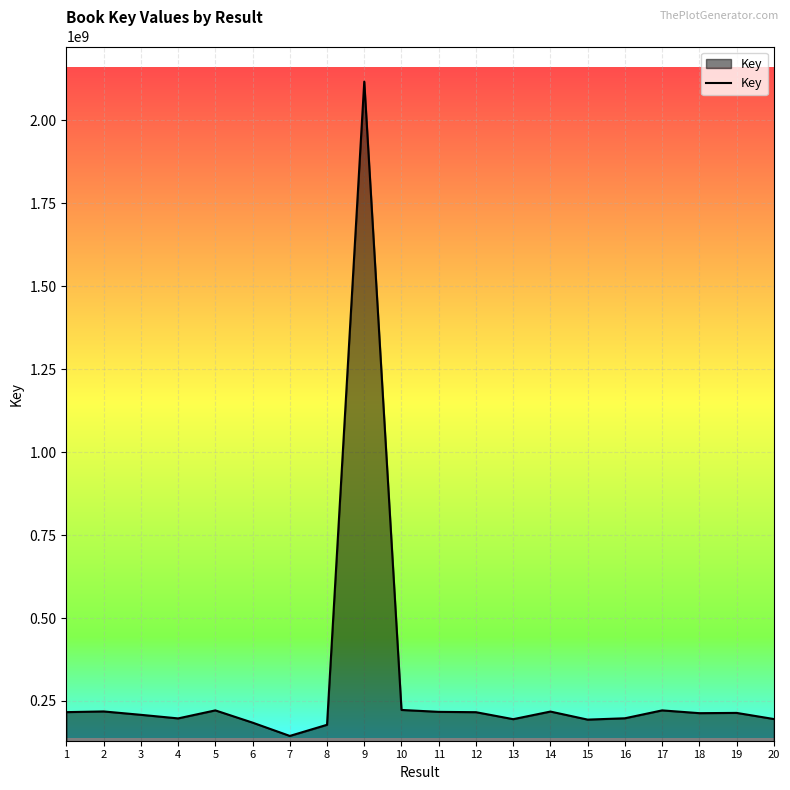

What is the maximum value shown in the chart?

2117136637